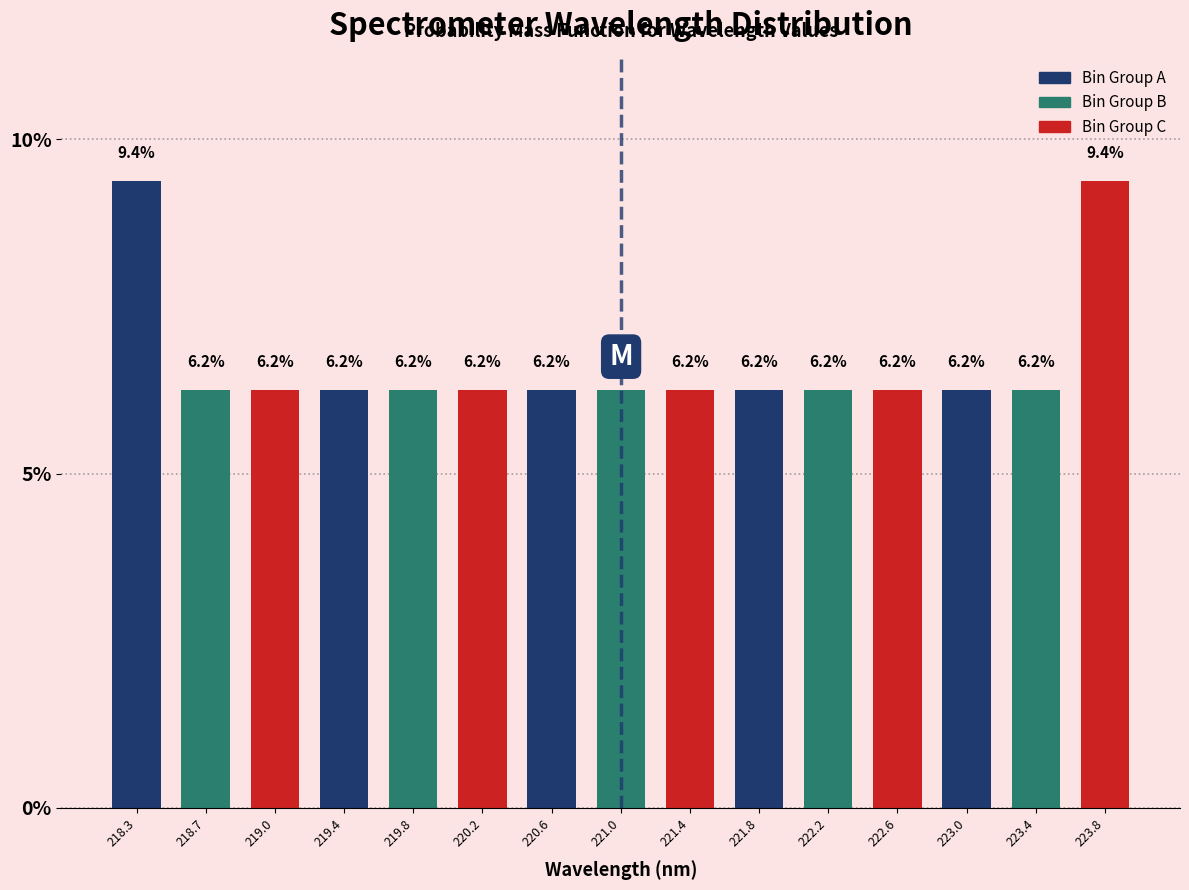

Reading left to right, transcribe this chart: for each bar, give the range it covers on the x-axis and its height. The bar edges are not printed on the chart, so give them approximately, as read against the axis.

218.05 to 218.45: 9.4
218.45 to 218.85: 6.2
218.85 to 219.25: 6.2
219.25 to 219.65: 6.2
219.65 to 220.05: 6.2
220.05 to 220.45: 6.2
220.45 to 220.80: 6.2
220.80 to 221.20: 6.2
221.20 to 221.60: 6.2
221.60 to 222.00: 6.2
222.00 to 222.40: 6.2
222.40 to 222.80: 6.2
222.80 to 223.20: 6.2
223.20 to 223.60: 6.2
223.60 to 224.00: 9.4